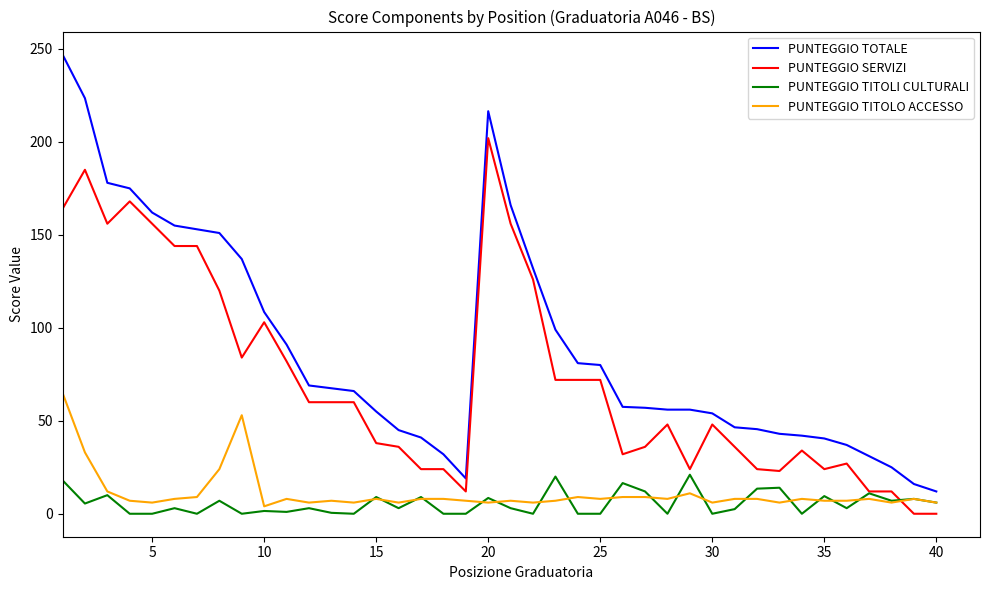

True or false: PUNTEGGIO TITOLO ACCESSO has more than 0 interior local peaks.

True